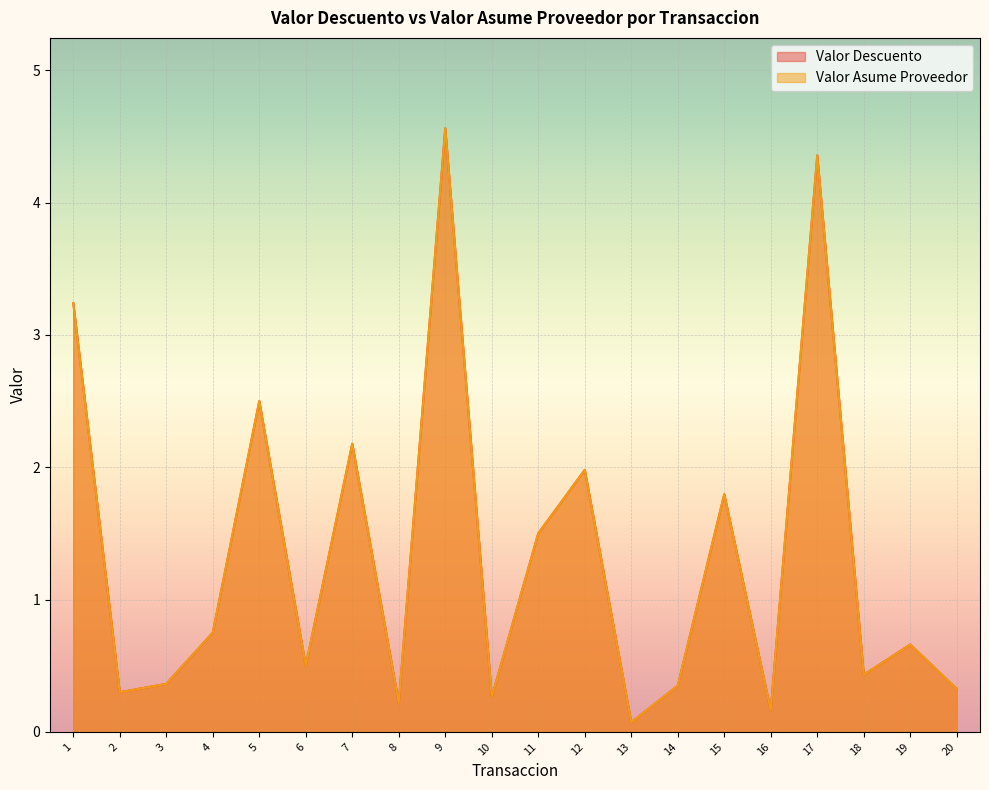

At how many categories does at least one series exceed 2?

5